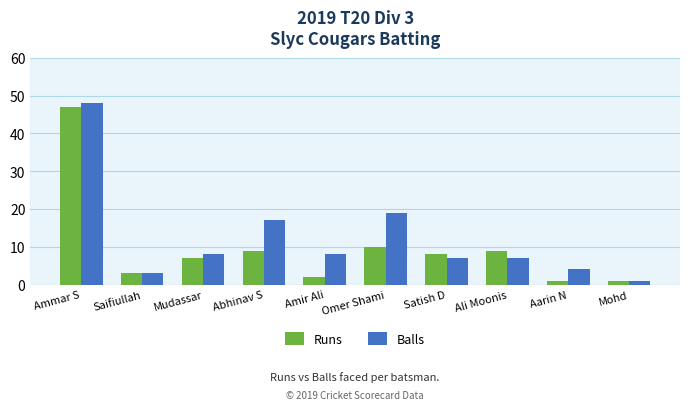

Reading right to left, transcribe all the data shown in this chart.

Runs: Mohd=1	Aarin N=1	Ali Moonis=9	Satish D=8	Omer Shami=10	Amir Ali=2	Abhinav S=9	Mudassar=7	Saifiullah=3	Ammar S=47
Balls: Mohd=1	Aarin N=4	Ali Moonis=7	Satish D=7	Omer Shami=19	Amir Ali=8	Abhinav S=17	Mudassar=8	Saifiullah=3	Ammar S=48